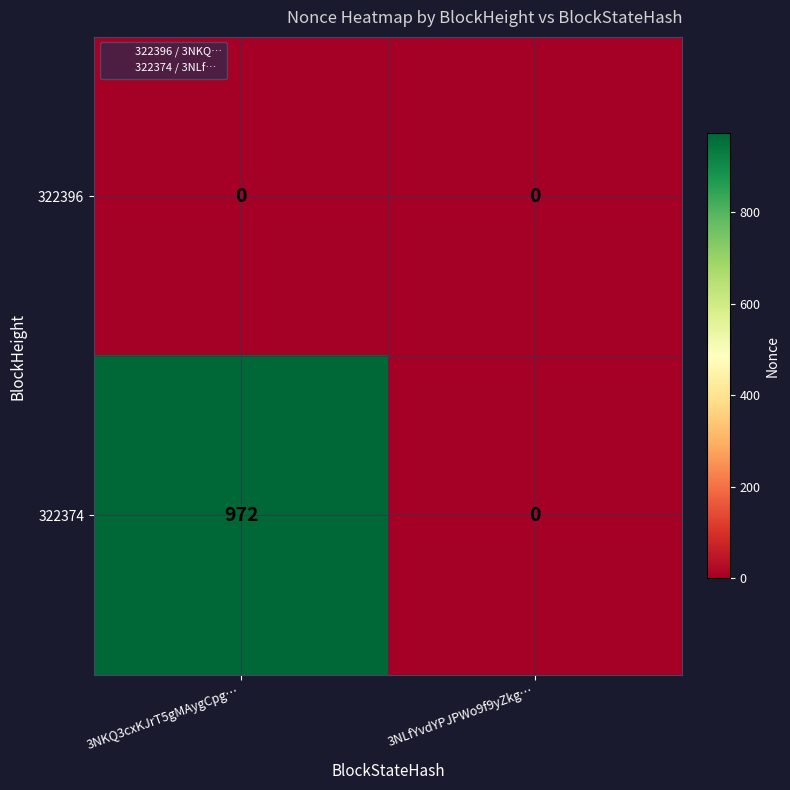

The value of 322396 at 3NLfYvdYPJPWo9f9yZkg… is 0. True or false?

True